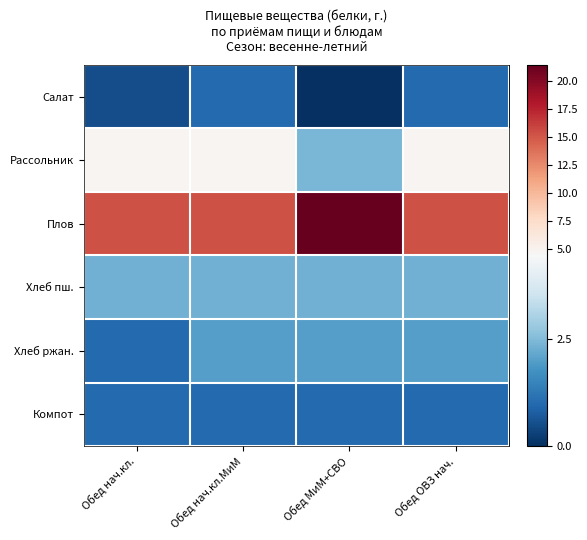

How many categories are shown in the chart?

4